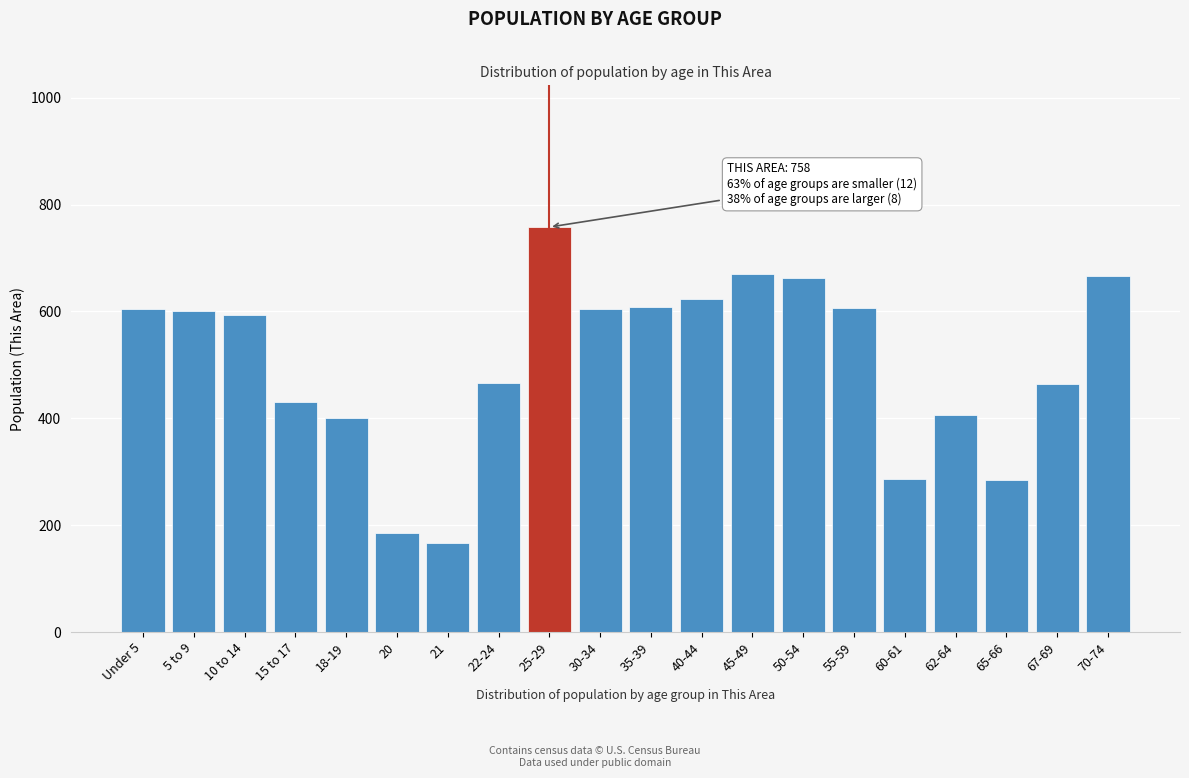

What is the minimum value shown in the chart?

167